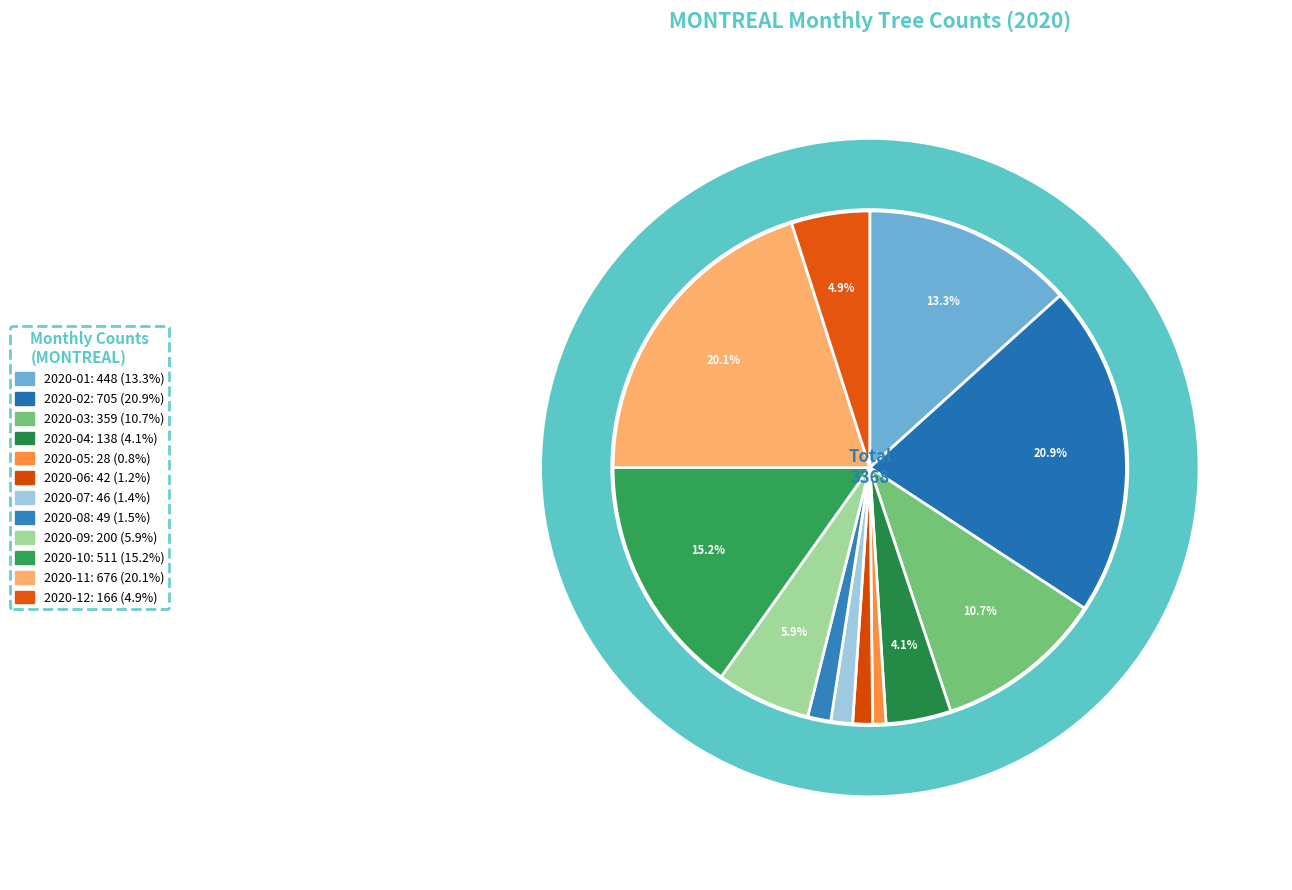

What percentage is NOT represented by 2020-08?

98.5%